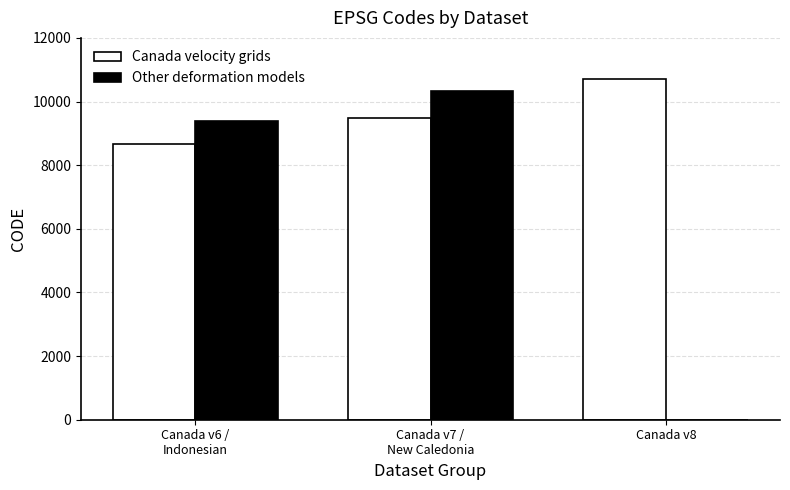

True or false: Other deformation models has a value of 16508 at Canada v7 /
New Caledonia.

False